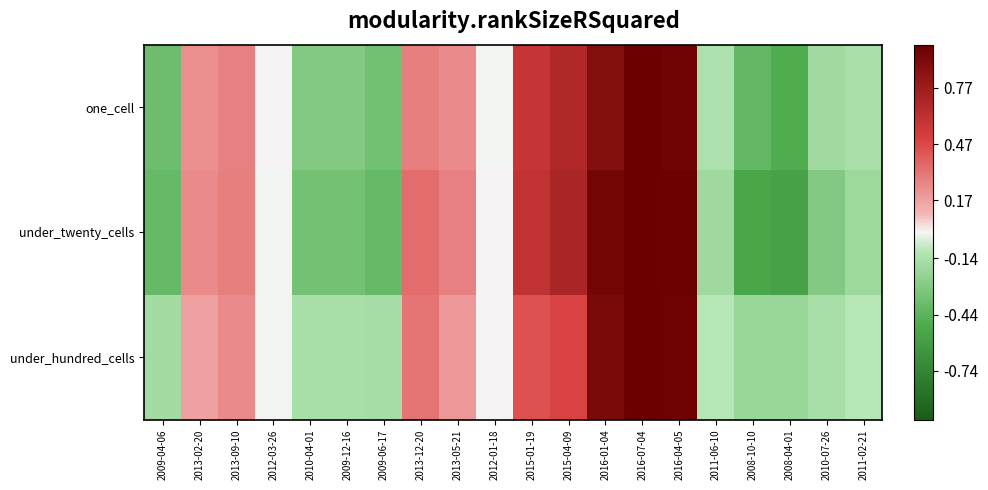

Count the number of data series in this chart.

3